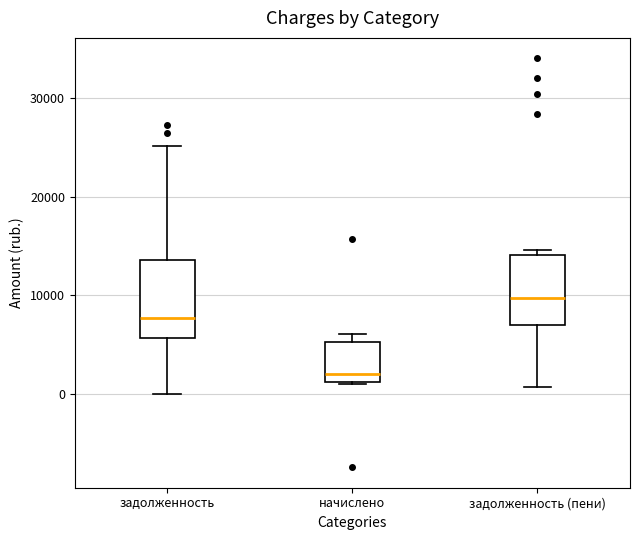

Reading left to right, transcribe this box plot: for each box, give where its median line is, the range the box spans, and where its two whiskers end, as read against the y-axis. The values are not printed on the chart, so give them approximately, as read against the axis.

задолженность: median 8000, box 6000 to 14000, whiskers 0 to 25000
начислено: median 2000, box 1000 to 5000, whiskers 1000 to 6000
задолженность (пени): median 10000, box 7000 to 14000, whiskers 1000 to 15000